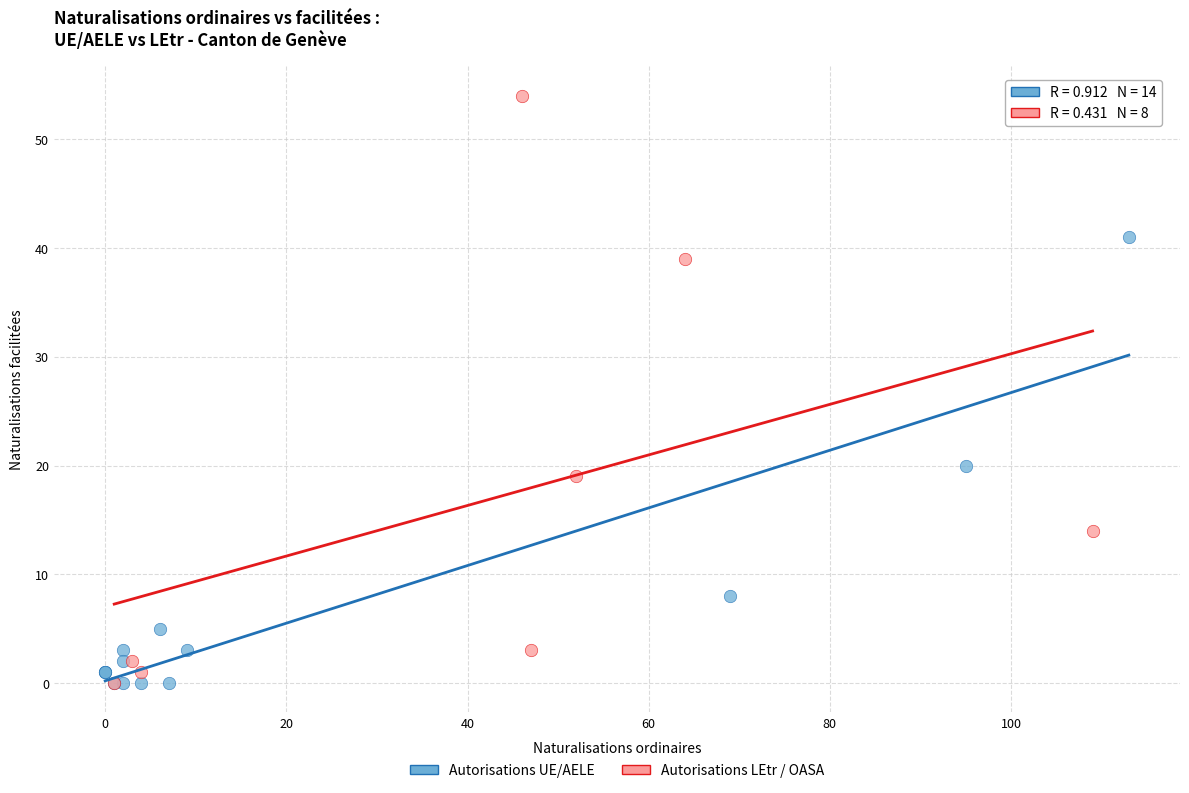

Which series reaches the maximum Y coordinate?

Autorisations LEtr / OASA